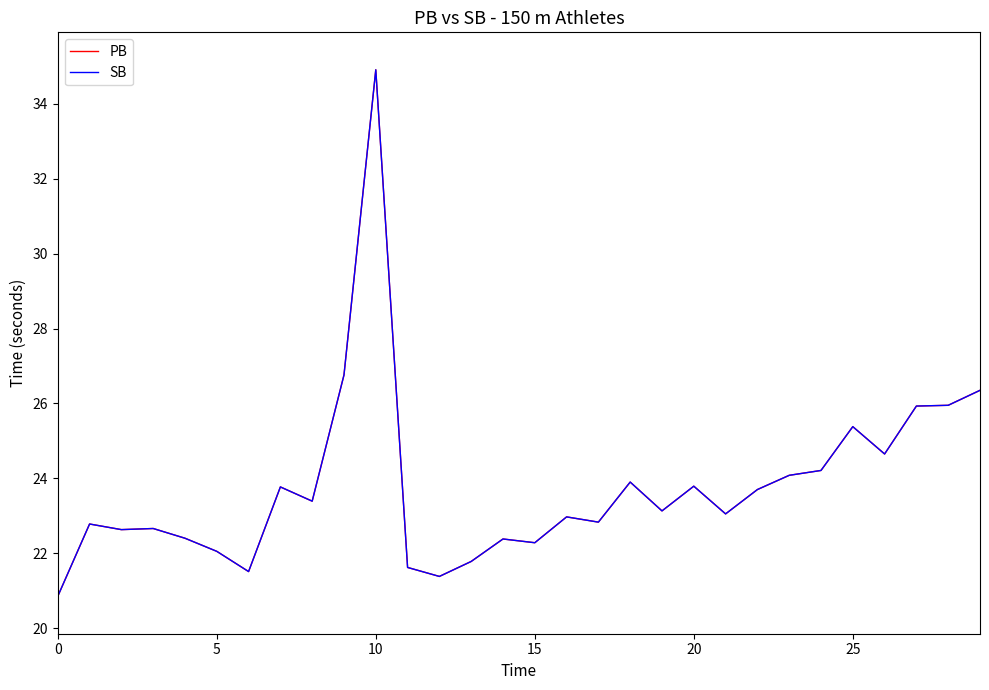

What is the highest value of the PB series?

34.9